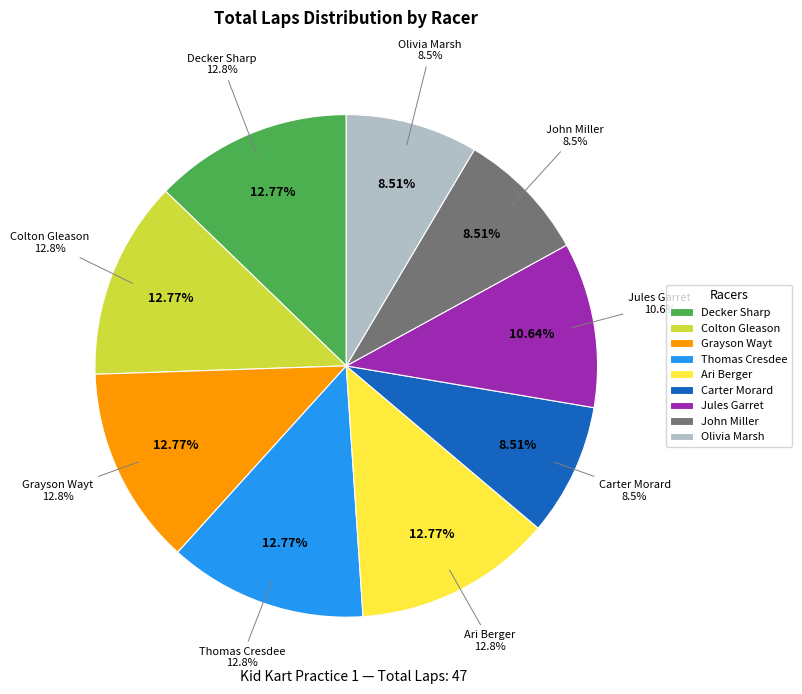

Which has a higher value, Olivia Marsh or Thomas Cresdee?

Thomas Cresdee